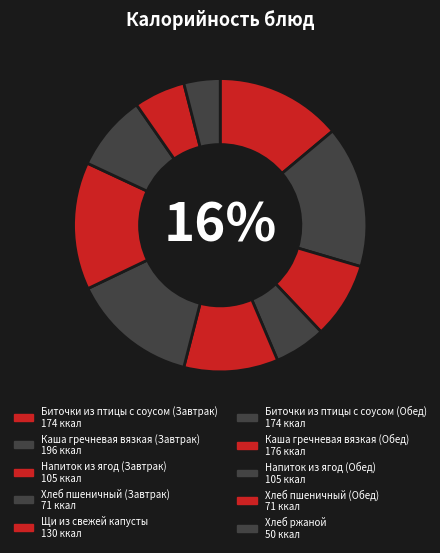

Which slice is the smallest?

Хлеб ржаной